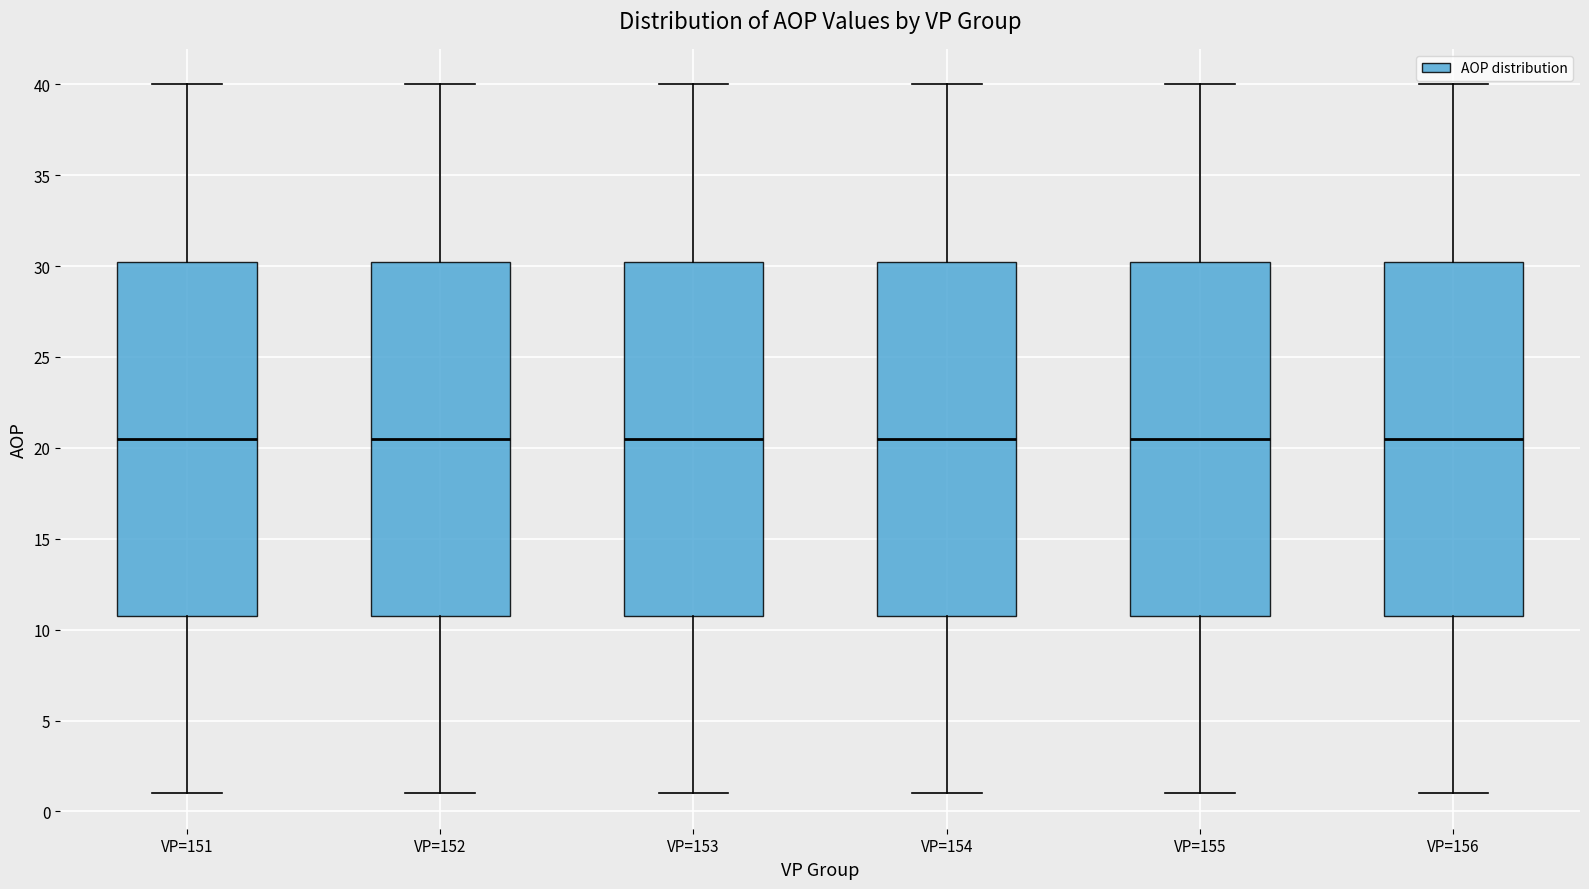

Reading left to right, transcribe this box plot: for each box, give where its median line is, the range the box spans, and where its two whiskers end, as read against the y-axis. The values are not printed on the chart, so give them approximately, as read against the axis.

VP=151: median 20.5, box 11.0 to 30.5, whiskers 1.0 to 40.0
VP=152: median 20.5, box 11.0 to 30.5, whiskers 1.0 to 40.0
VP=153: median 20.5, box 11.0 to 30.5, whiskers 1.0 to 40.0
VP=154: median 20.5, box 11.0 to 30.5, whiskers 1.0 to 40.0
VP=155: median 20.5, box 11.0 to 30.5, whiskers 1.0 to 40.0
VP=156: median 20.5, box 11.0 to 30.5, whiskers 1.0 to 40.0